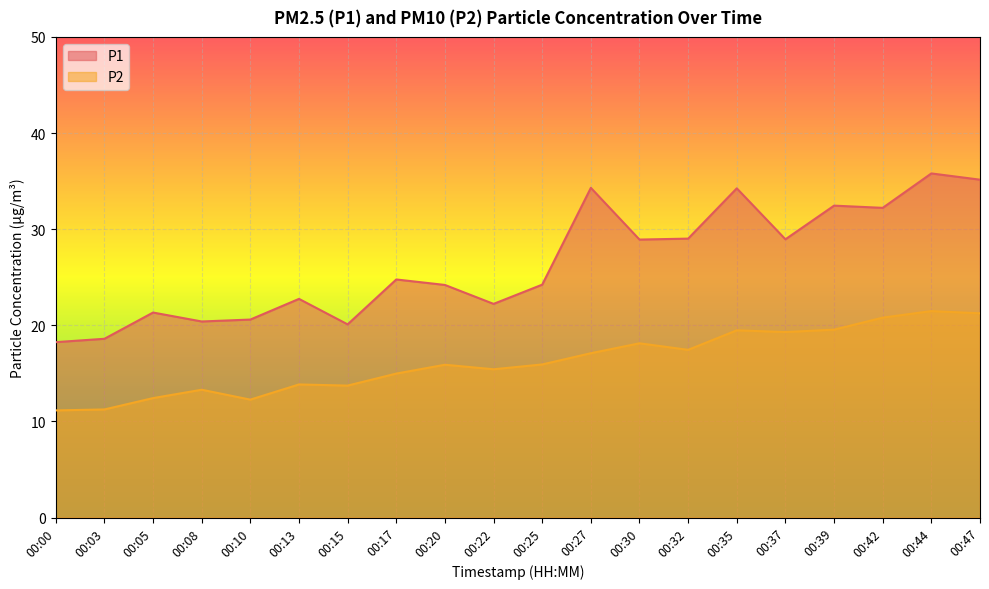

True or false: P1 and P2 intersect in this chart.

False